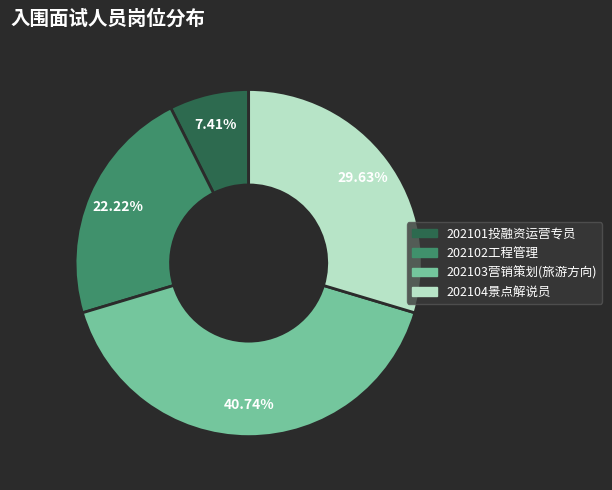

The 202102工程管理 slice represents 33% of the pie. True or false?

False